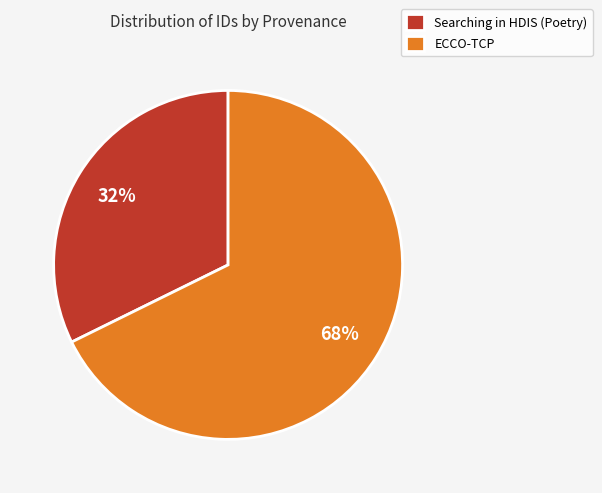

To the nearest percent, what is the average slice percentage?

50%